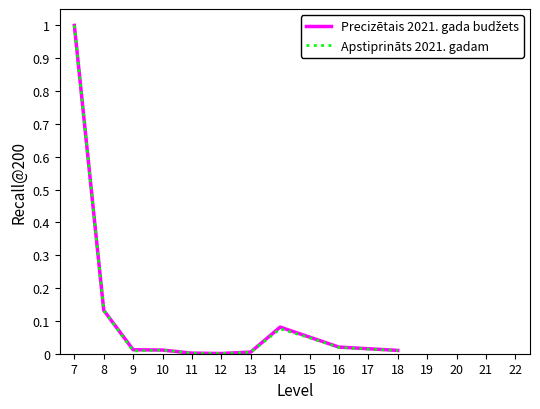

At which category is the sum across all series the highest?

7